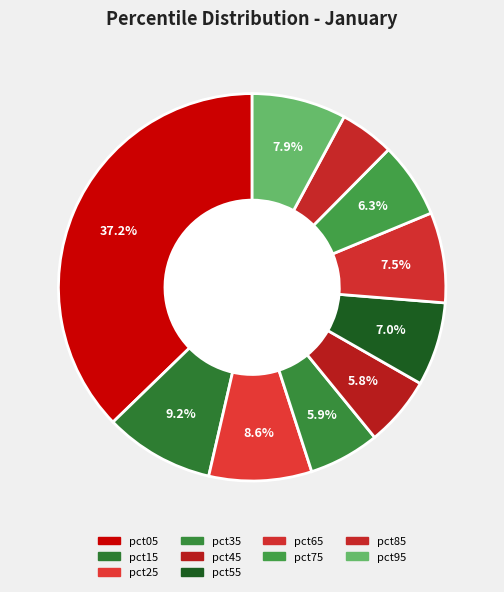

How many slices are in this pie chart?

10